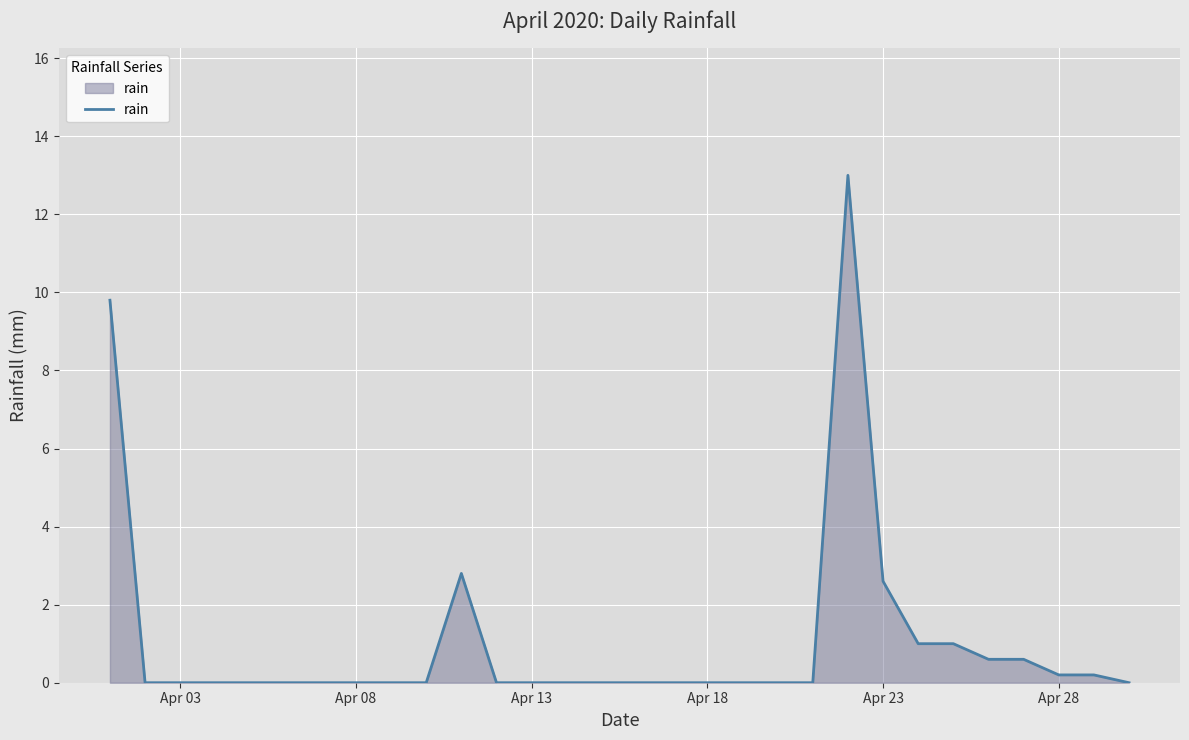

What is the greatest value displayed?

13.0